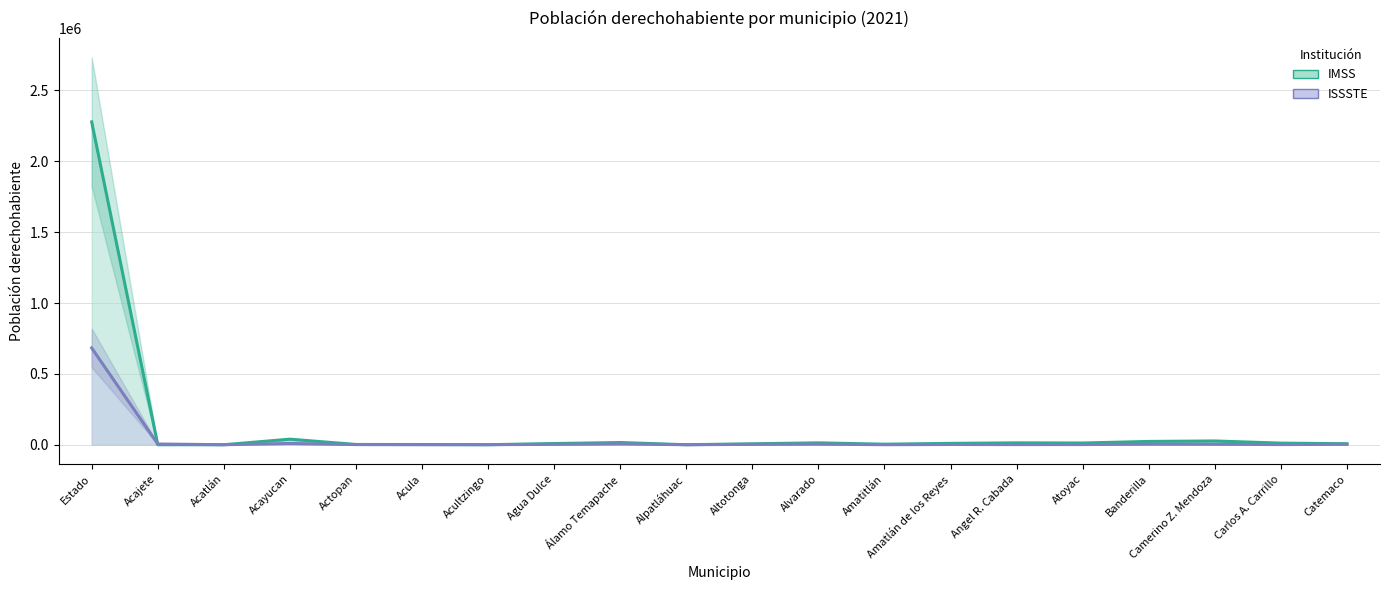

What is the label of the 11th point from the right?

Alpatláhuac